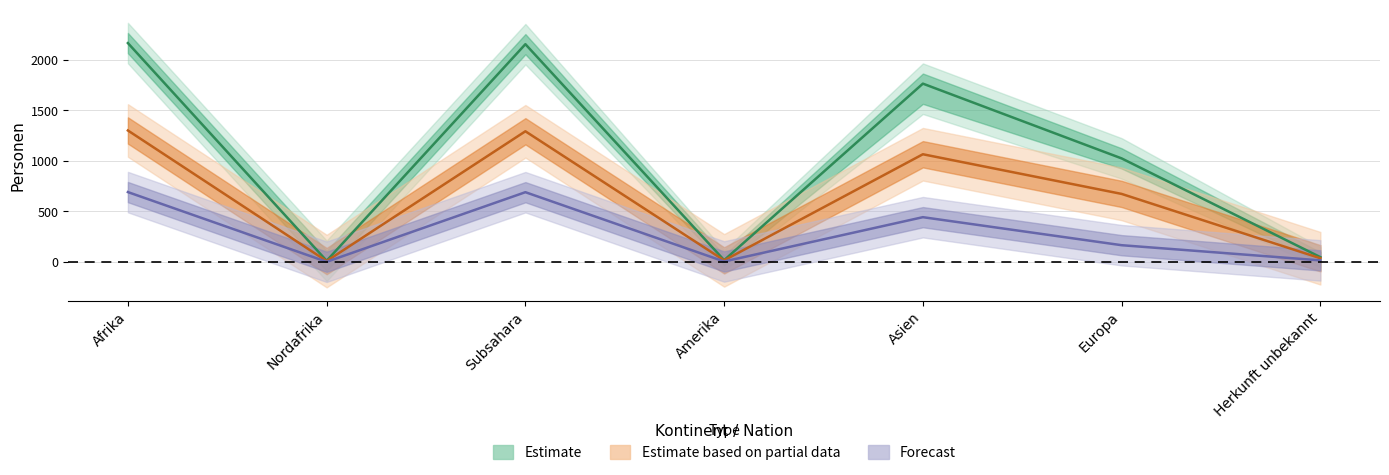

What is the difference between the maximum and minimum values in the Erwerbsfaehige series?

1291